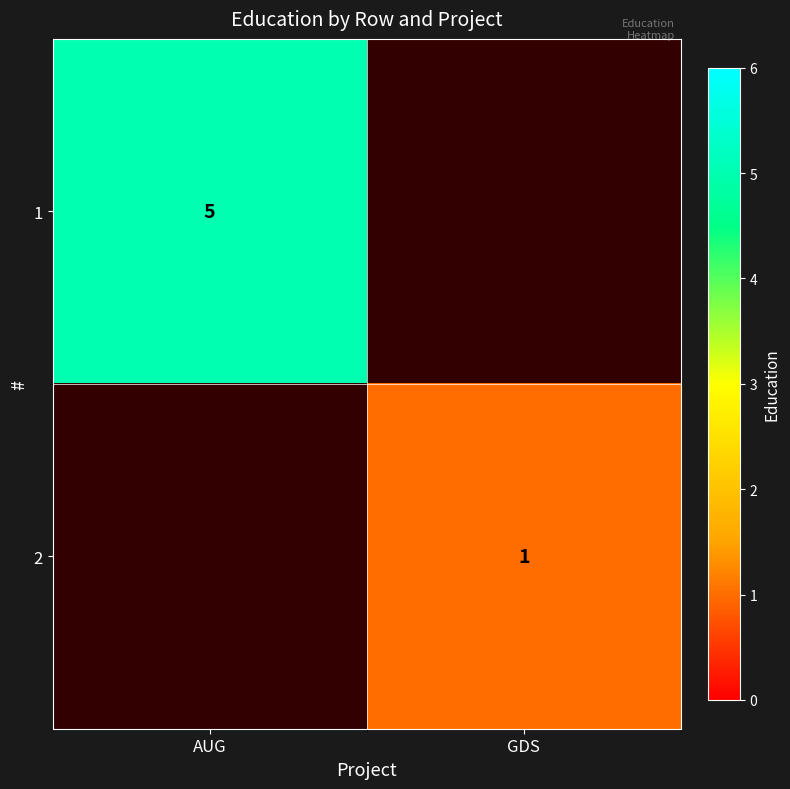

True or false: 1 has a value of 5 at AUG.

True